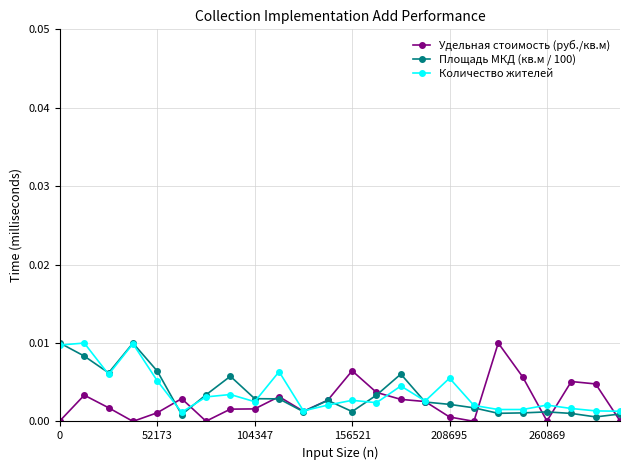

True or false: Количество жителей has more than 2 interior local peaks.

True